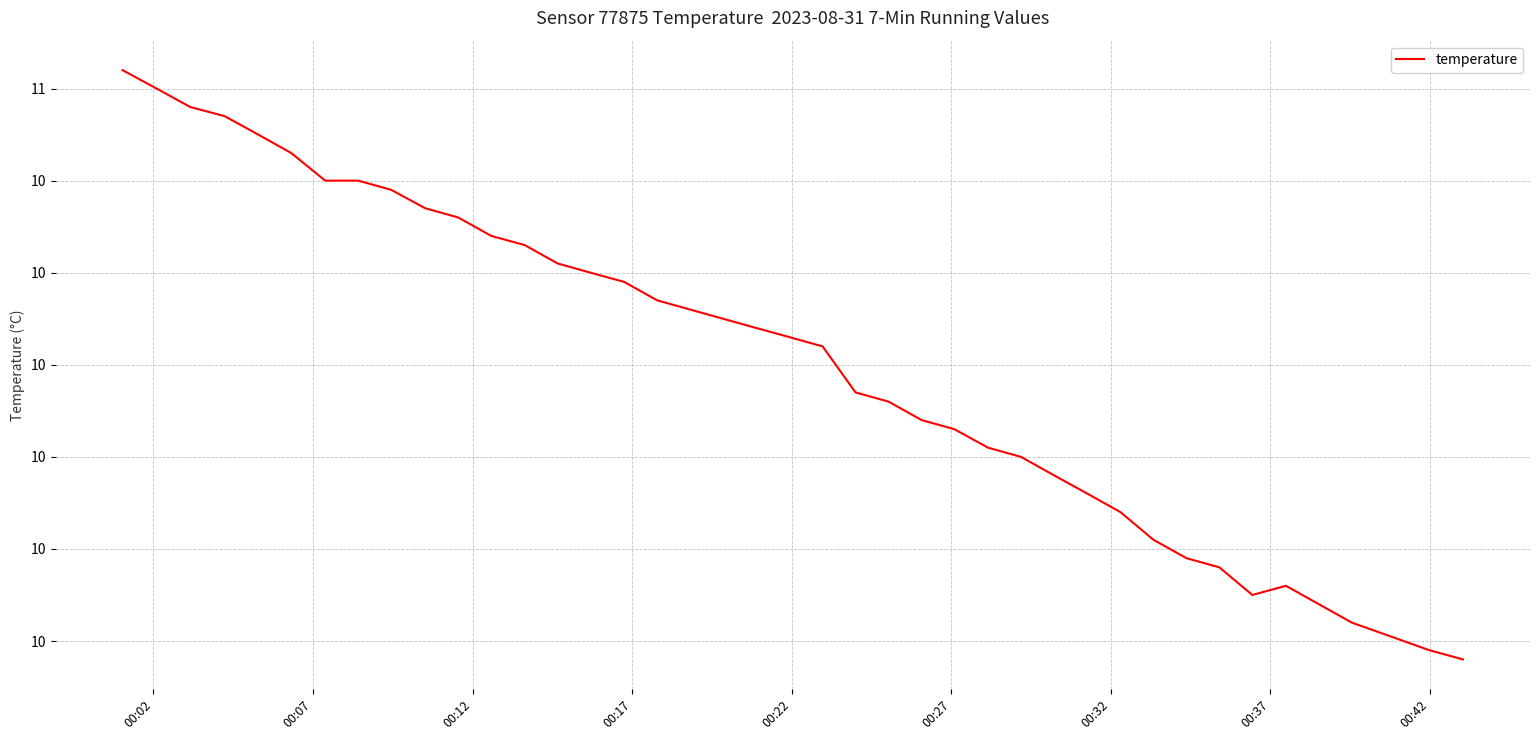

Is this an area chart (filled region under the line)?

No